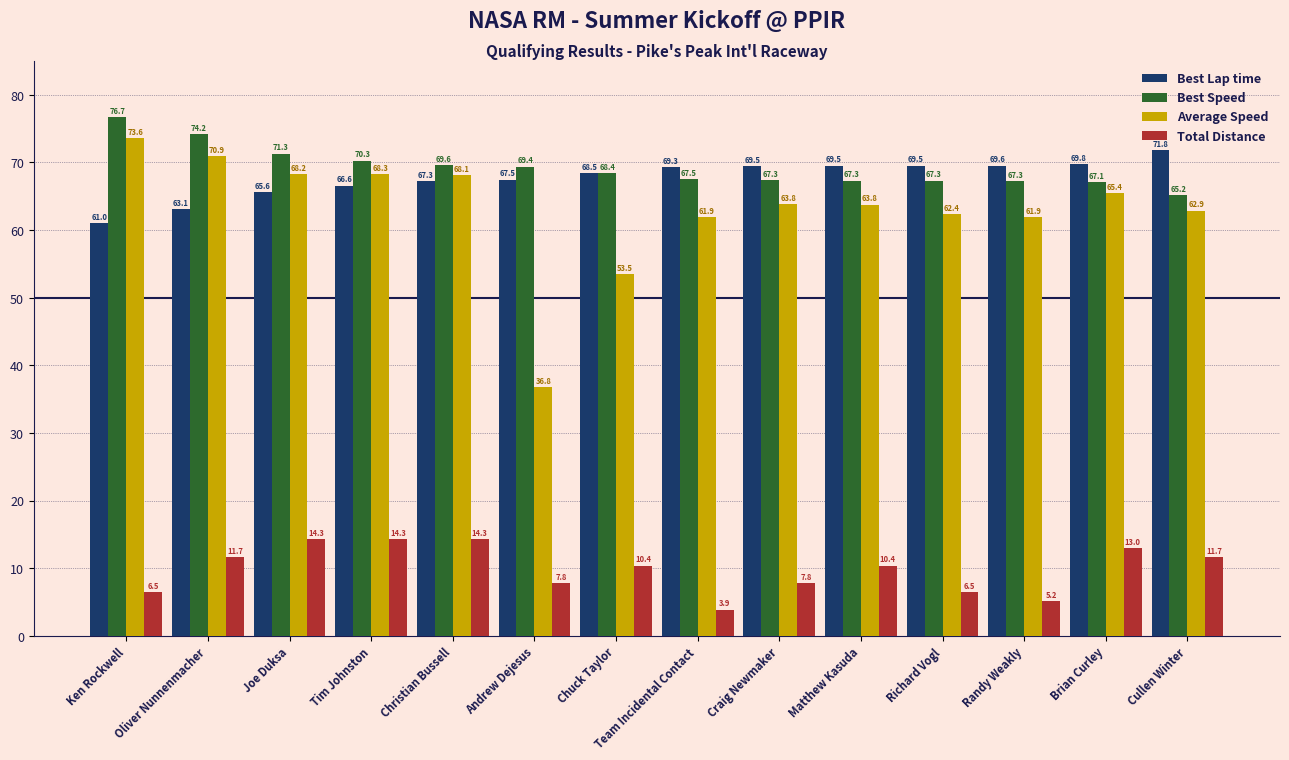

The Total Distance series shows 7.8 at Craig Newmaker. True or false?

True